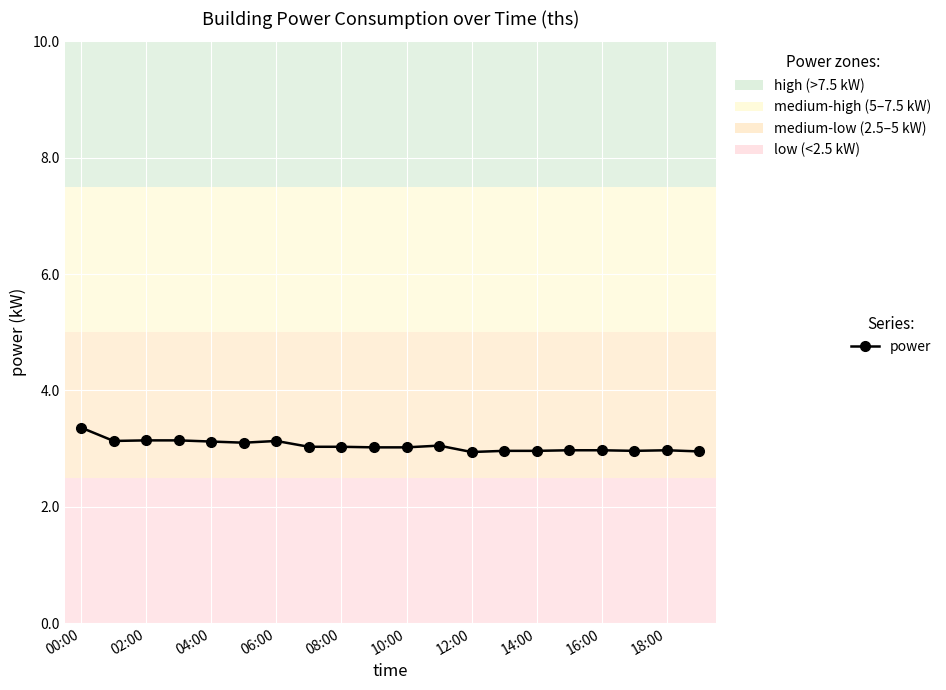

What is the average value?

3.0